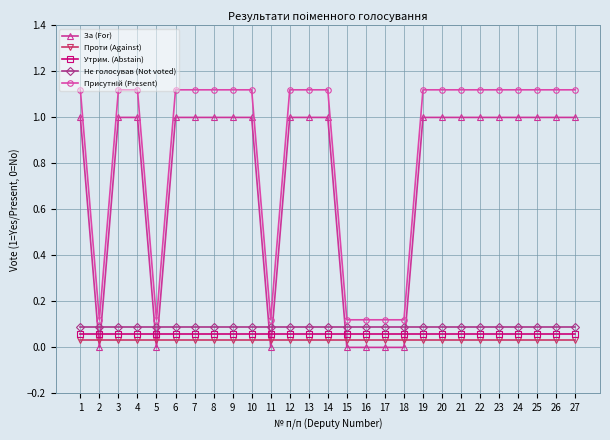

What is the maximum value for За (For)?

1.0